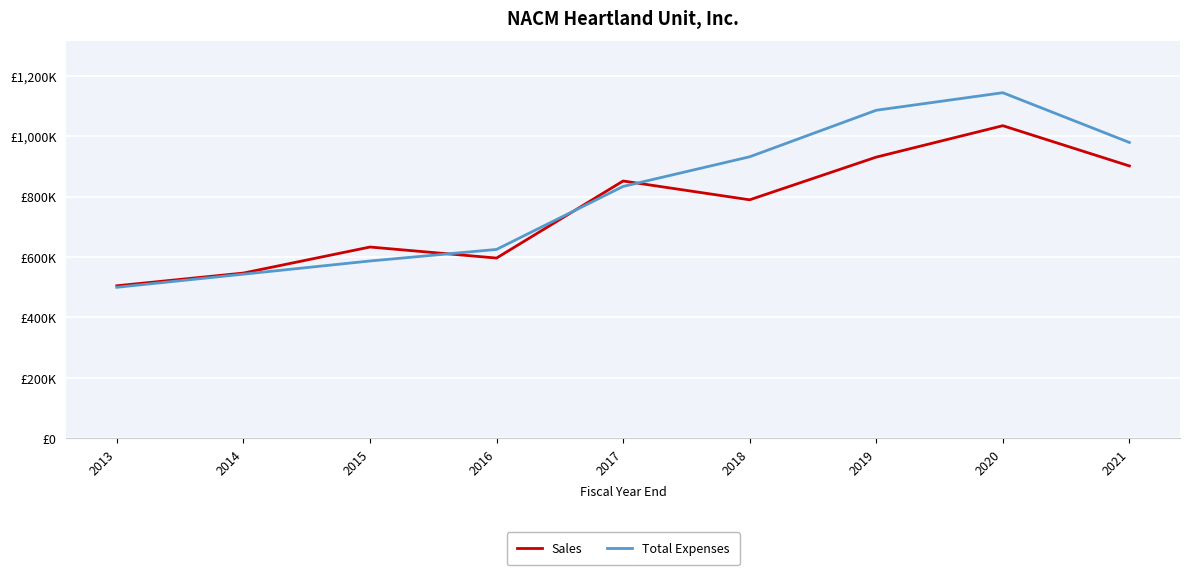

Reading left to right, transcribe all the data shown in this chart.

Sales: 2013=504727	2014=546790	2015=632892	2016=596408	2017=851365	2018=789146	2019=930394	2020=1034351	2021=901176
Total Expenses: 2013=499663	2014=543101	2015=586705	2016=624947	2017=833417	2018=931475	2019=1085427	2020=1143488	2021=978875